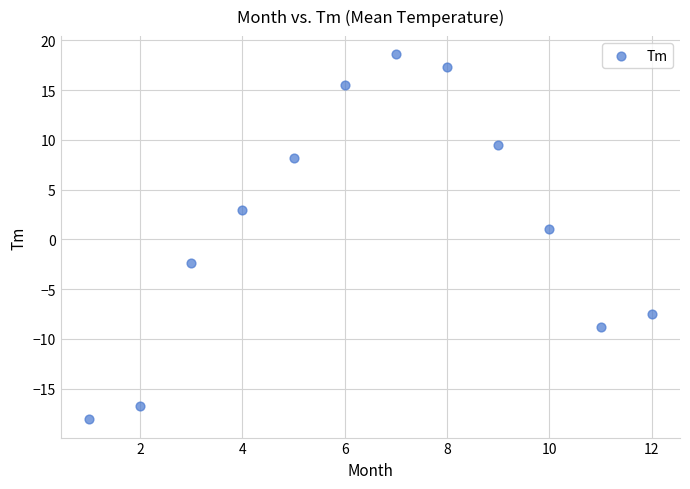

What Y value in the scatter plot is closest to 0?

1.0